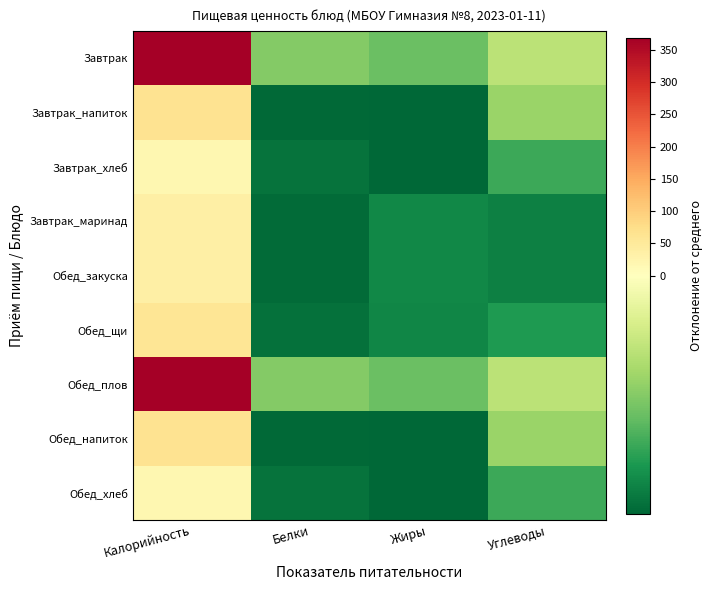

What is the difference between the highest and lowest values at Жиры?

20.7